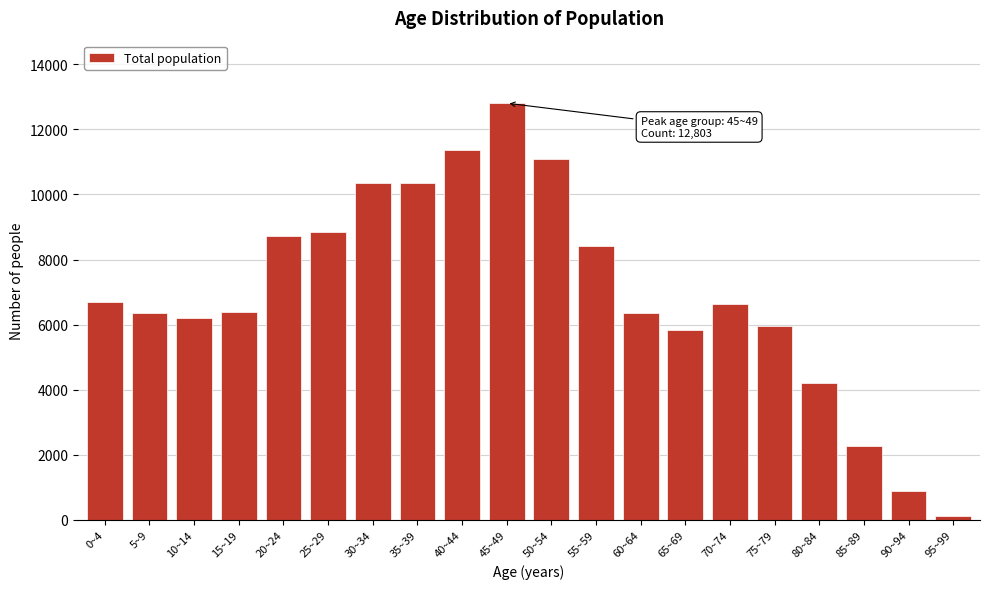

What is the change in value from 15~19 to 85~89?

-4111